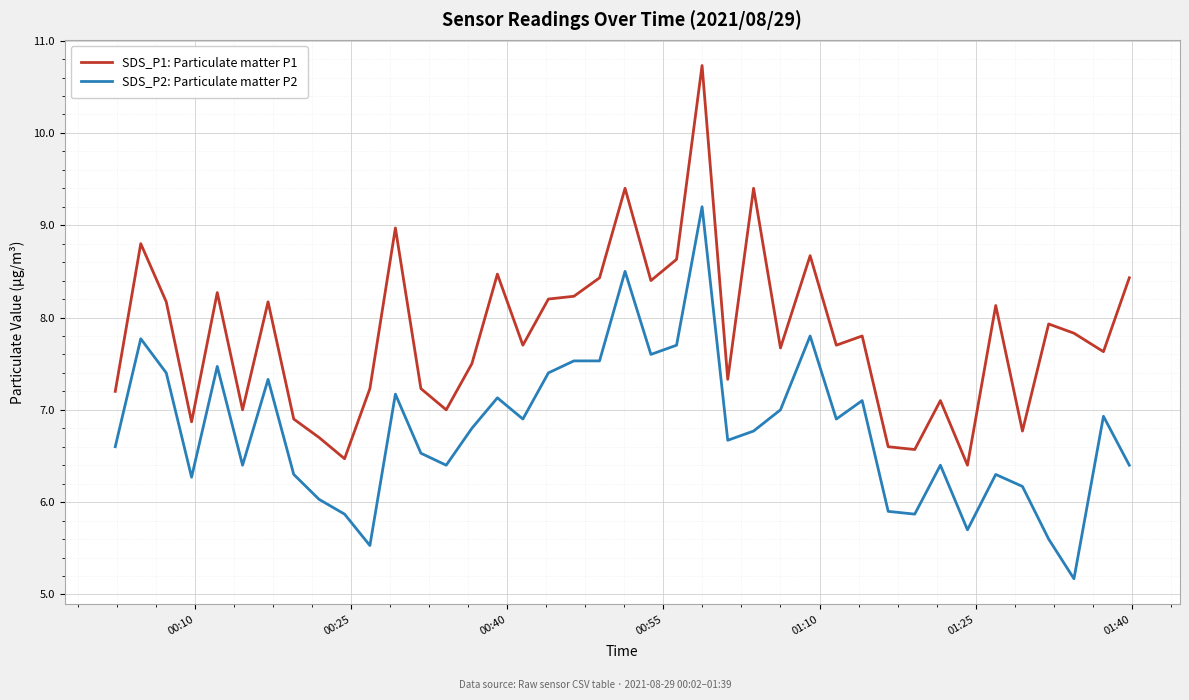

True or false: SDS_P1: Particulate matter P1 and SDS_P2: Particulate matter P2 intersect in this chart.

False